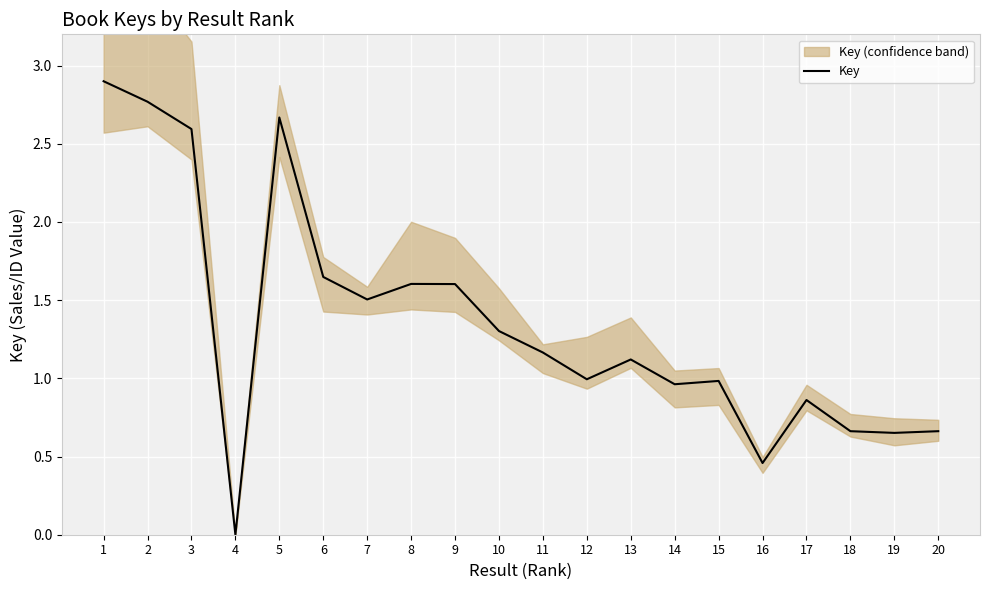

What is the approximate value at 12?

1.0